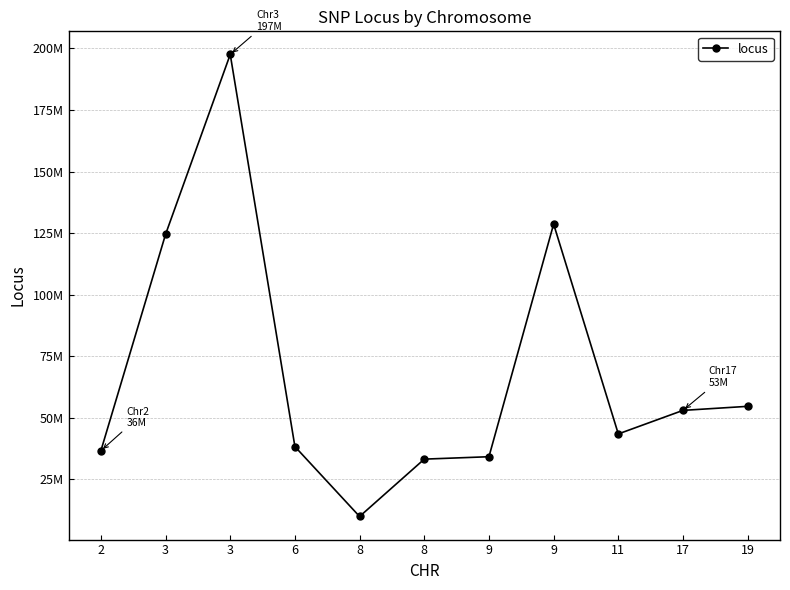

What is the ratio of the value at 8 to the value at 11?

0.2